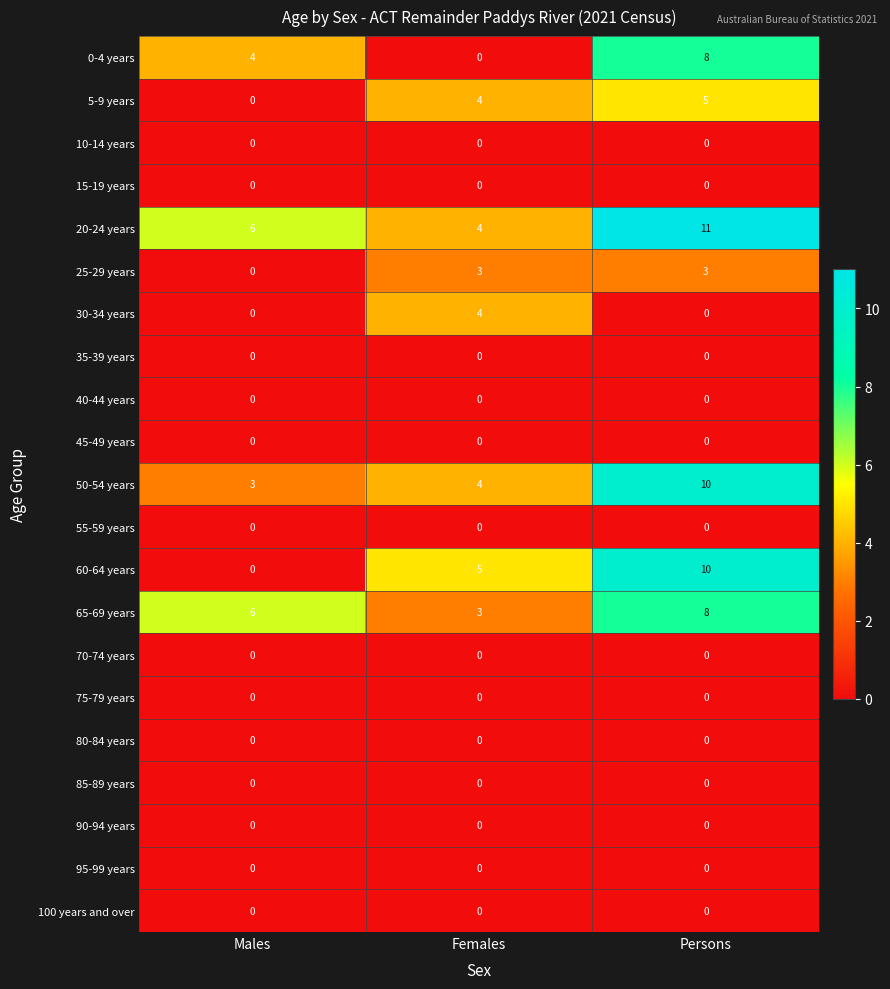

Which category has the highest value across all series?

Persons